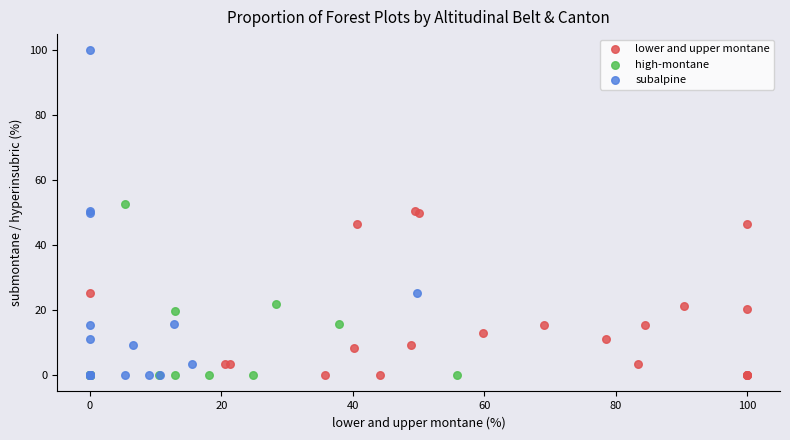

Which series contains the highest Y value?

subalpine